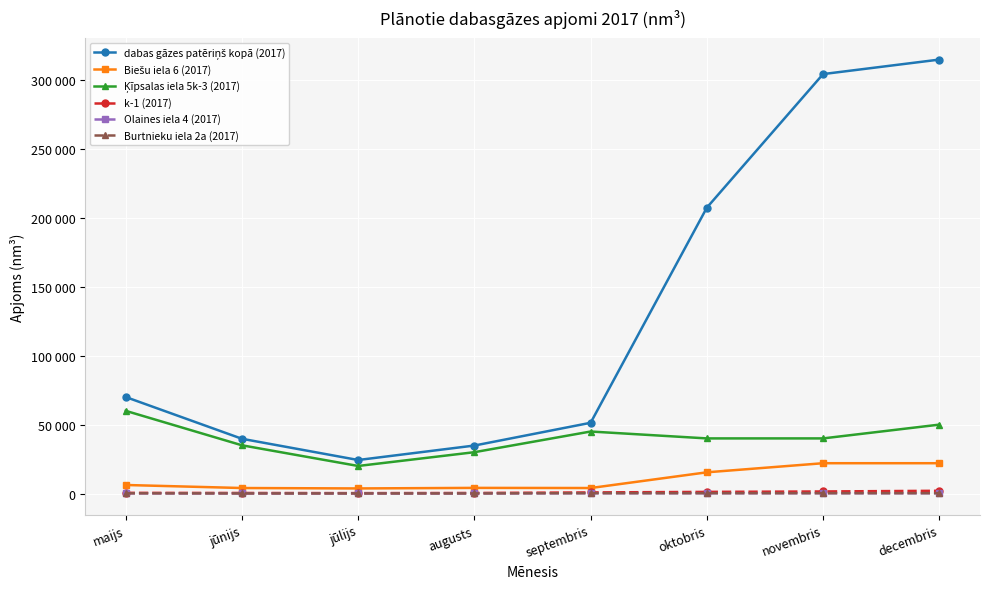

At septembris, list the series in order from largest to smallest.

dabas gāzes patēriņš kopā (2017), Ķīpsalas iela 5k-3 (2017), Biešu iela 6 (2017), k-1 (2017), Olaines iela 4 (2017), Burtnieku iela 2a (2017)